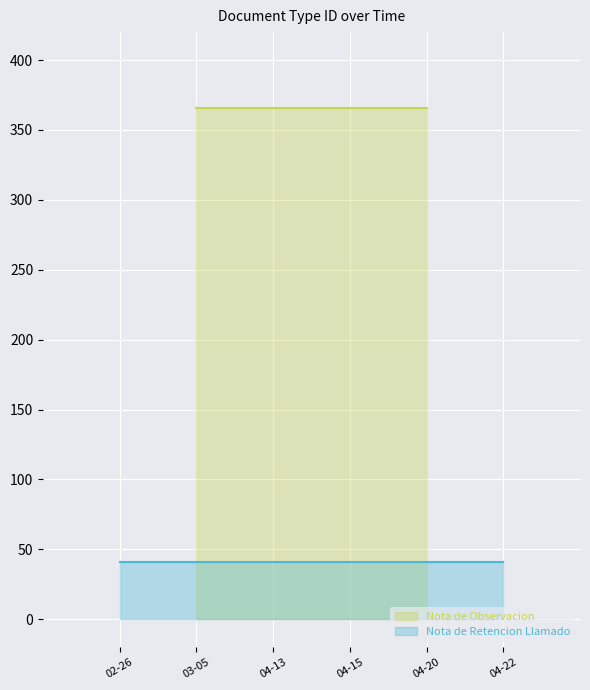

Which series has the widest spread of values?

Nota de Observacion